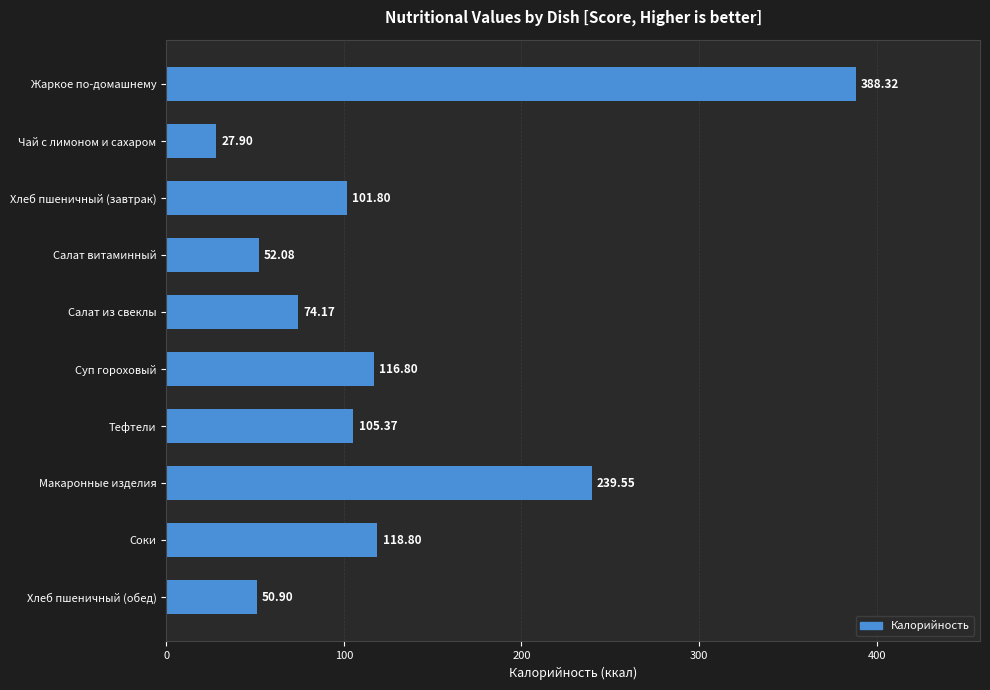

What is the change in value from Салат из свеклы to Тефтели?

+31.2